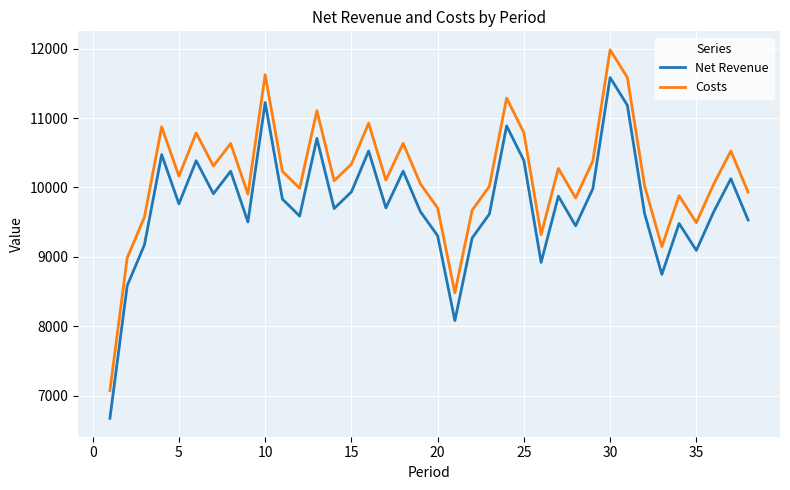

True or false: Net Revenue and Costs intersect in this chart.

False